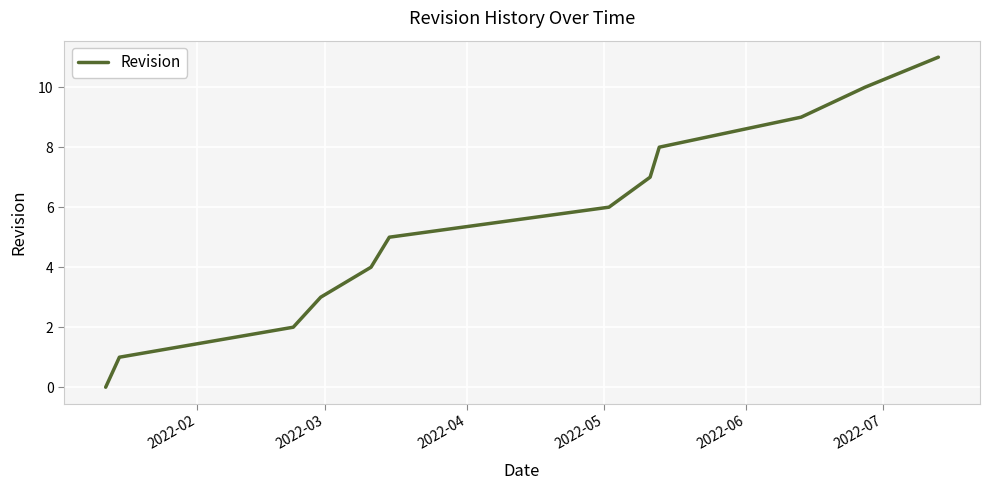

Reading right to left, transcribe all the data shown in this chart.

11	10	9	8	7	6	5	4	3	2	1	0